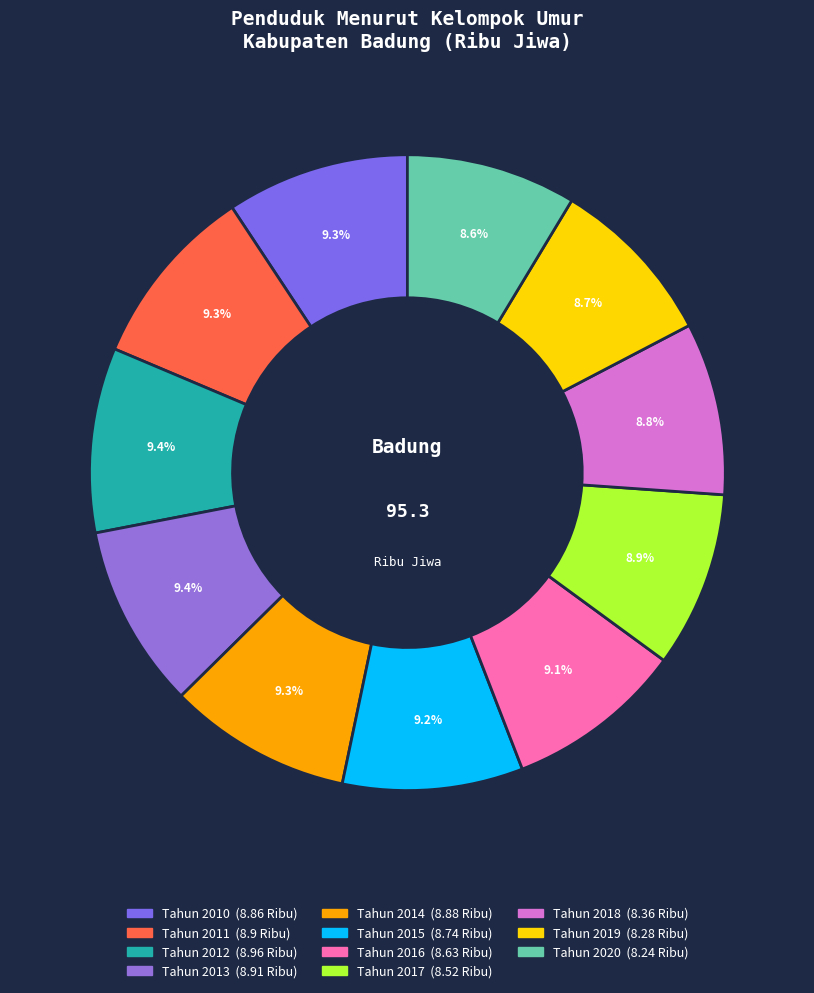

What is the ratio of the value at Tahun 2017 to the value at Tahun 2014?

1.0